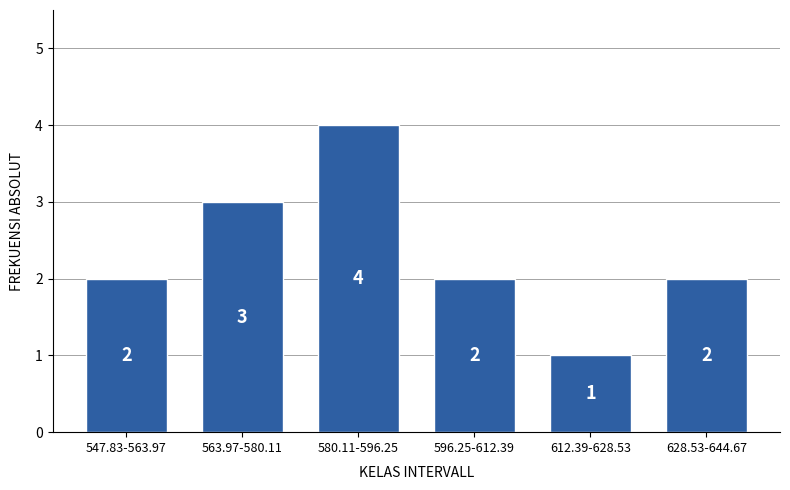

Reading right to left, transcribe all the data shown in this chart.

628.53-644.67=2	612.39-628.53=1	596.25-612.39=2	580.11-596.25=4	563.97-580.11=3	547.83-563.97=2